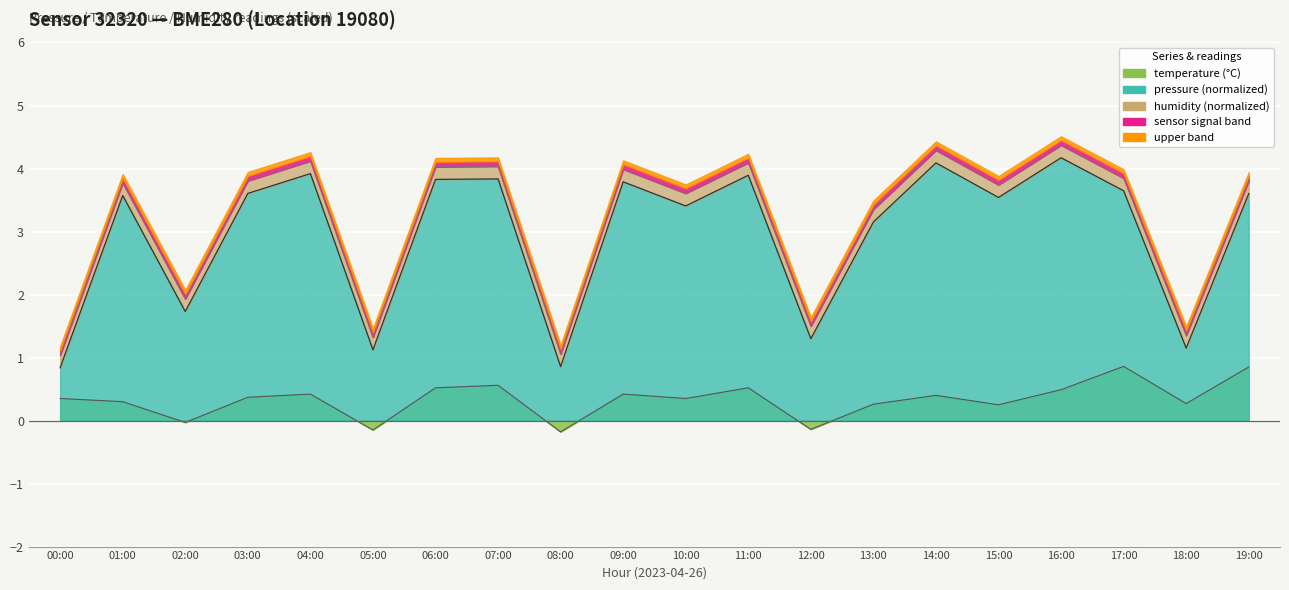

How many data points in temperature are above 0?

16